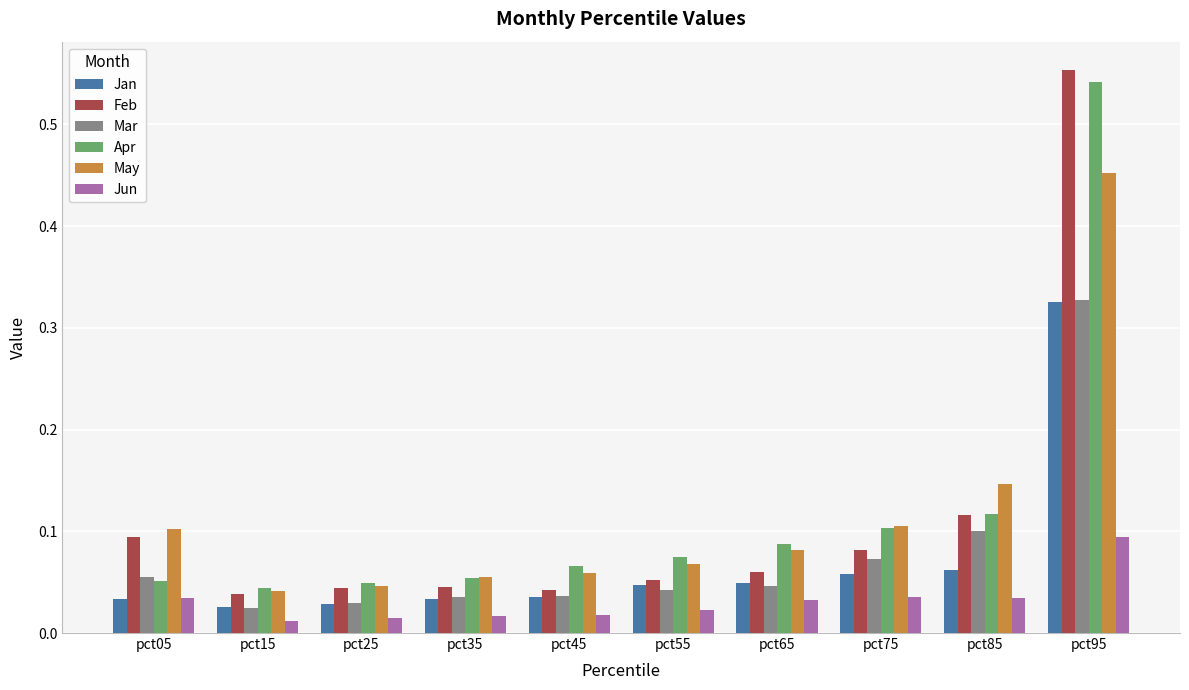

At how many categories does at least one series exceed 0?

10